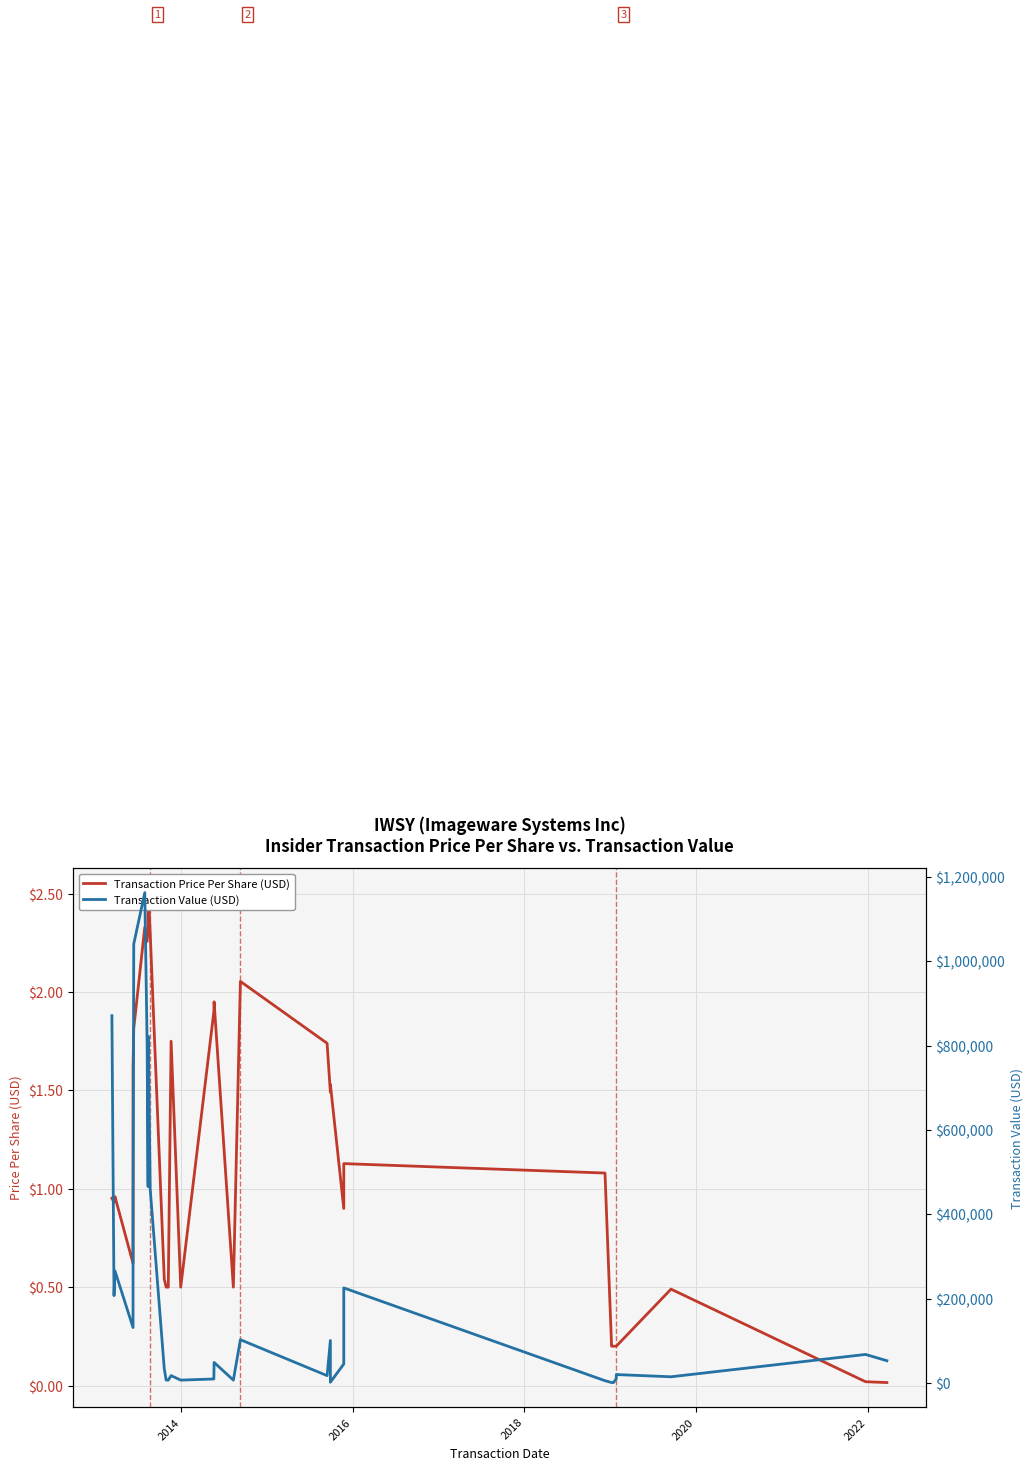

How many interior local peaks does the Transaction Price Per Share (USD) series have?

9